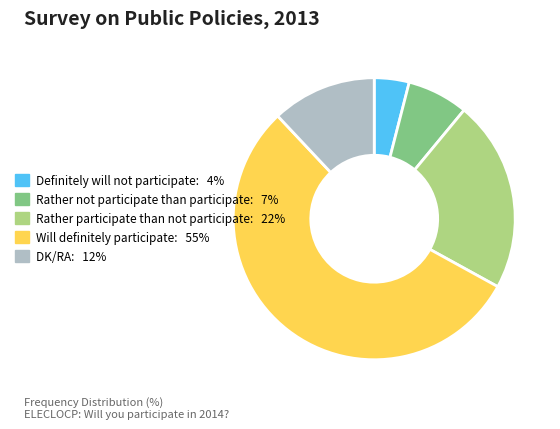

How many slices are in this pie chart?

5